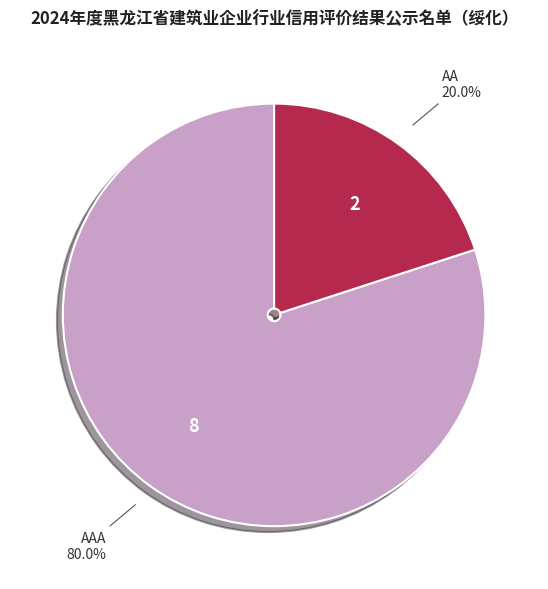

To the nearest percent, what percentage of the pie is AA?

20%